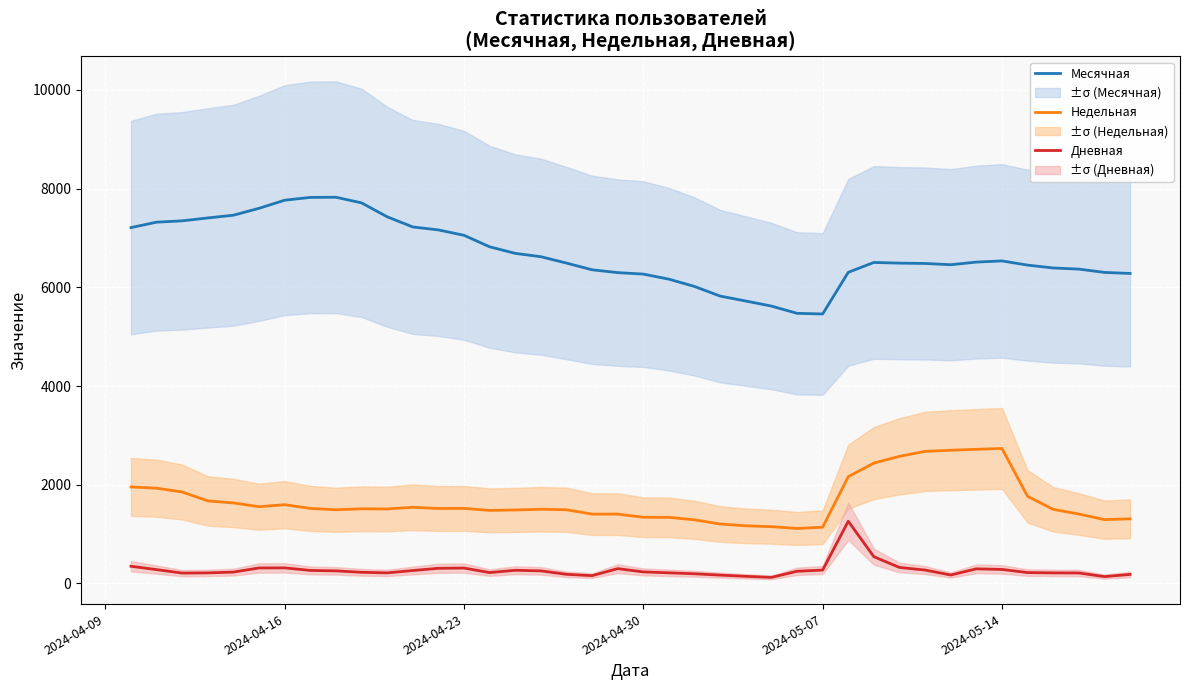

What is the maximum value for Недельная?

2735